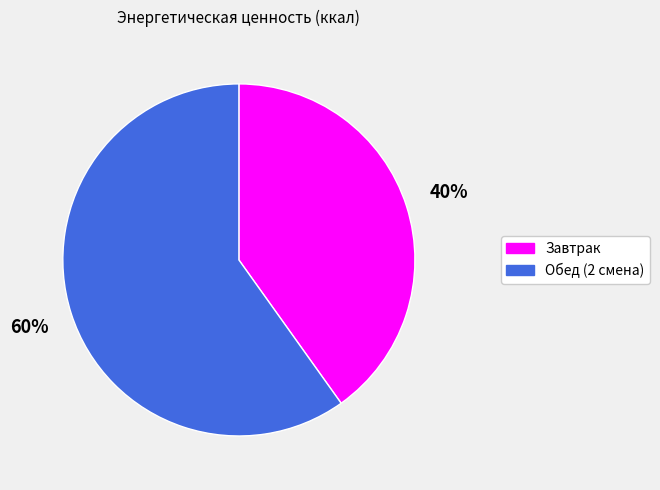

Do Обед (2 смена) and Завтрак together represent more than half of the pie?

Yes